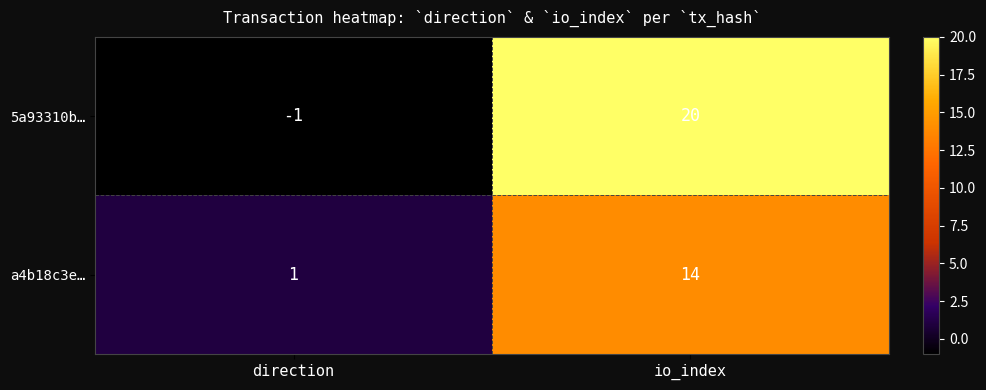

The value of a4b18c3e… at io_index is 14. True or false?

True